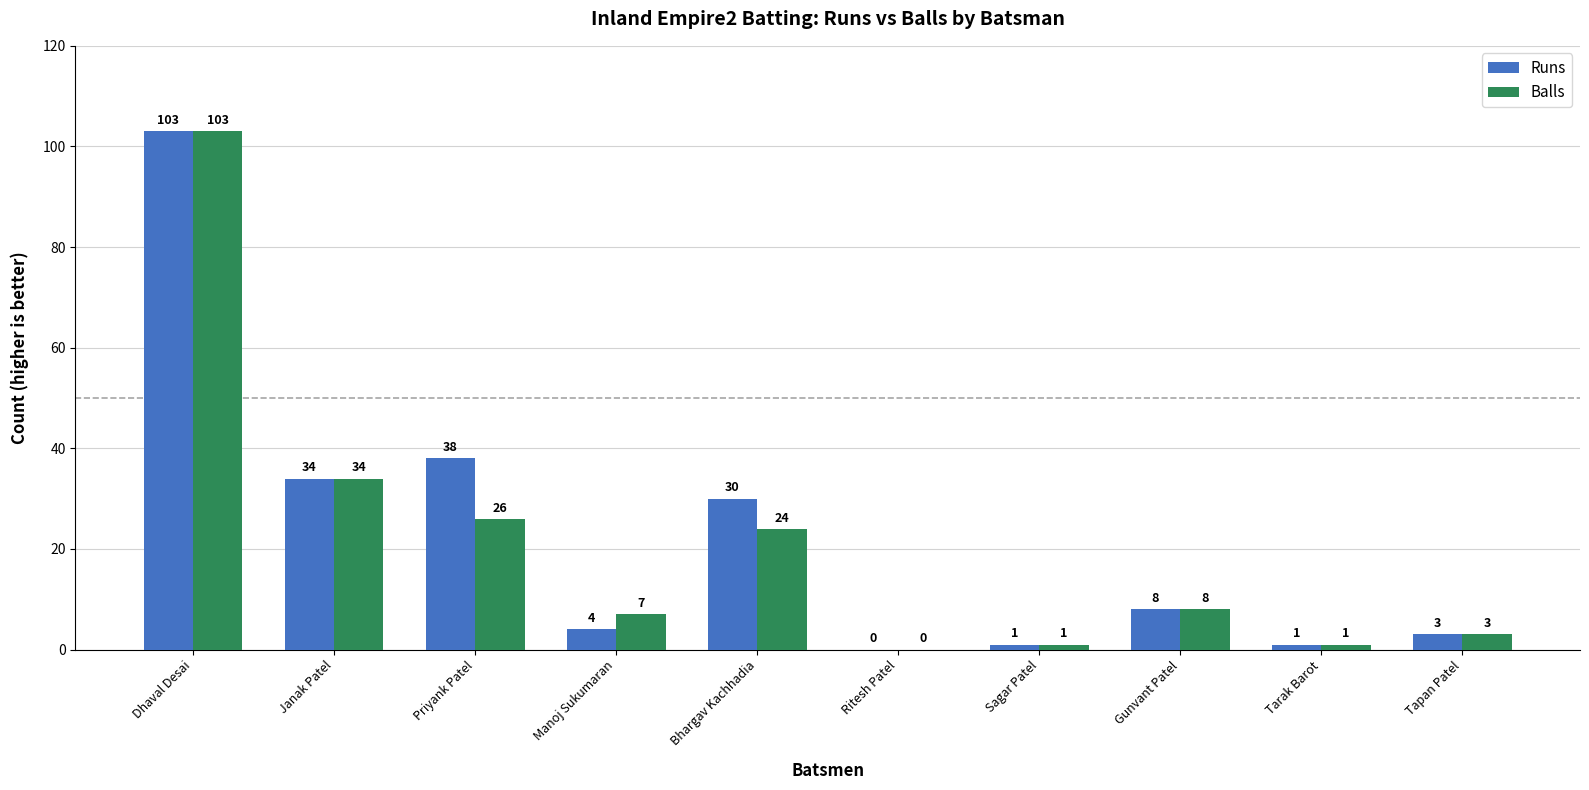

Which label corresponds to the largest value in the chart?

Dhaval Desai